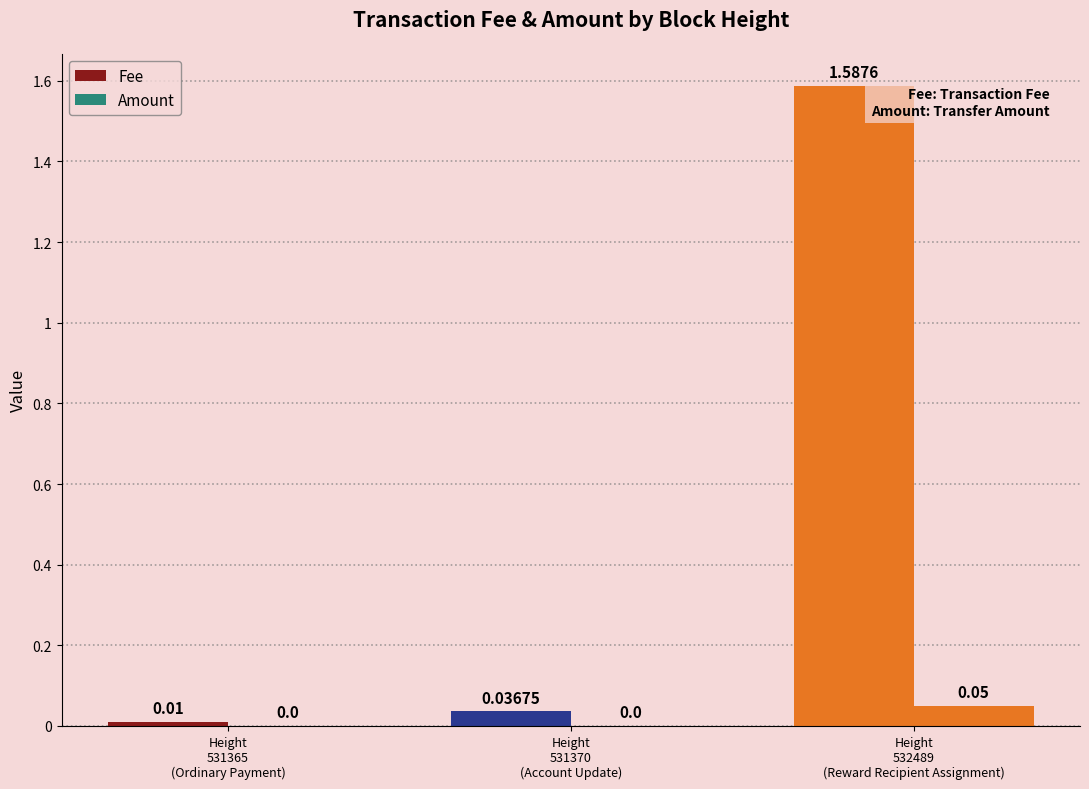

Which category has the lowest value in the Amount series?

Height
531365
(Ordinary Payment)